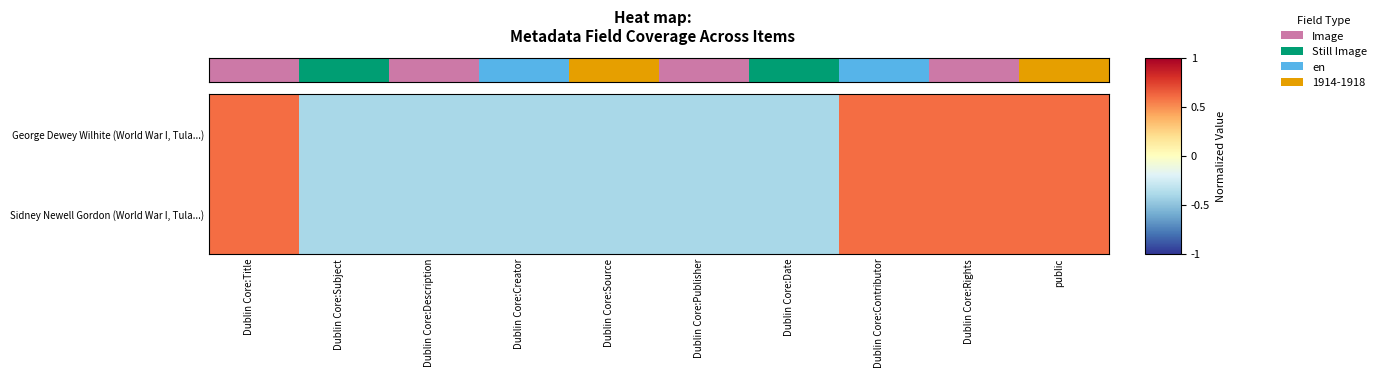

How many series are shown in this chart?

2